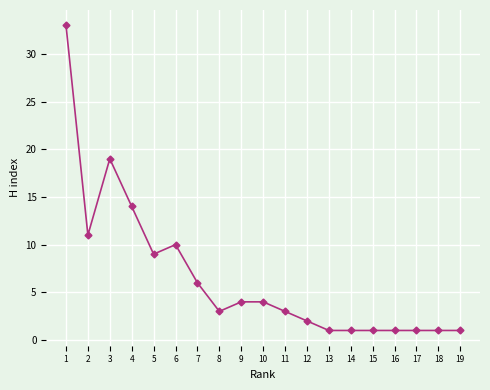

Where is the data nearest to the value 17?

3